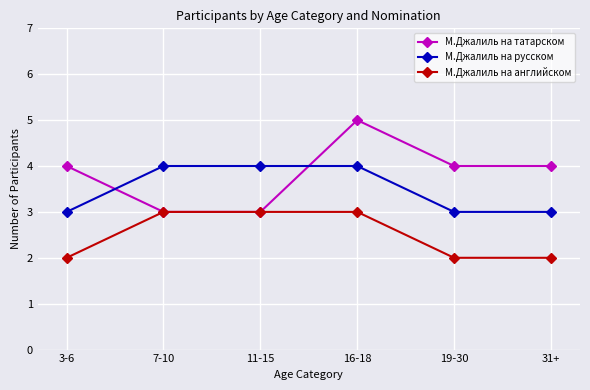

True or false: М.Джалиль на татарском has more than 0 interior local peaks.

True